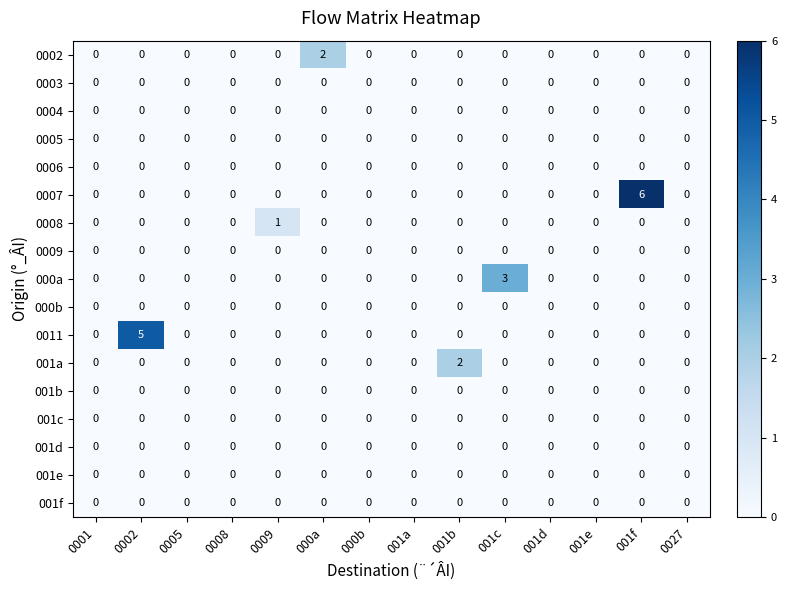

At which label does 001a reach its peak?

001b